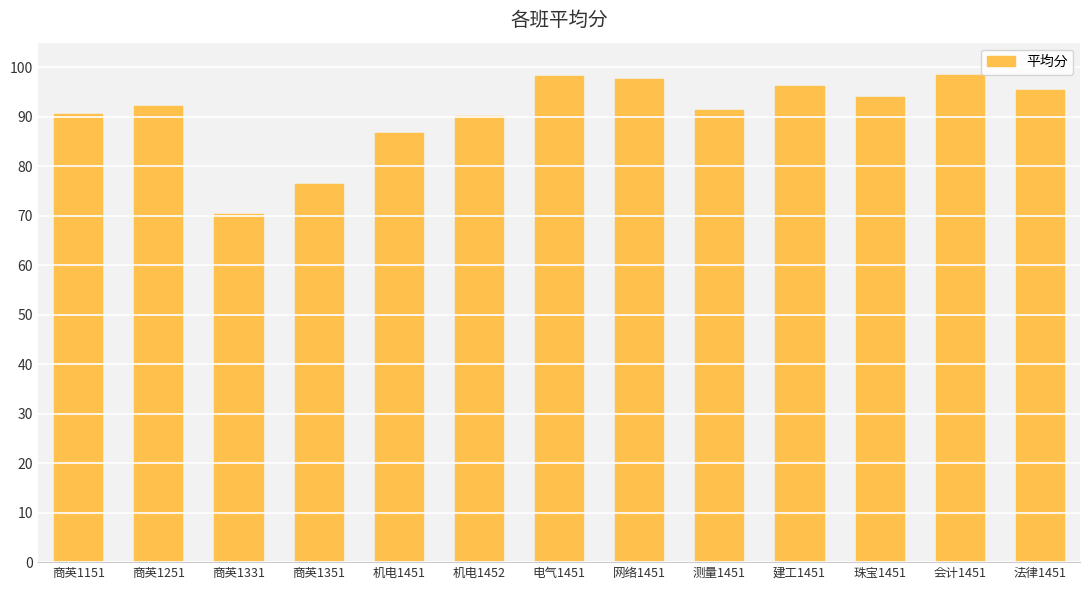

What is the label of the 9th bar from the left?

测量1451